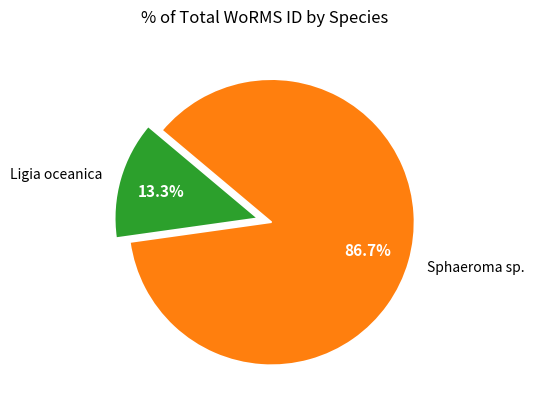

Which has a higher value, Ligia oceanica or Sphaeroma sp.?

Sphaeroma sp.